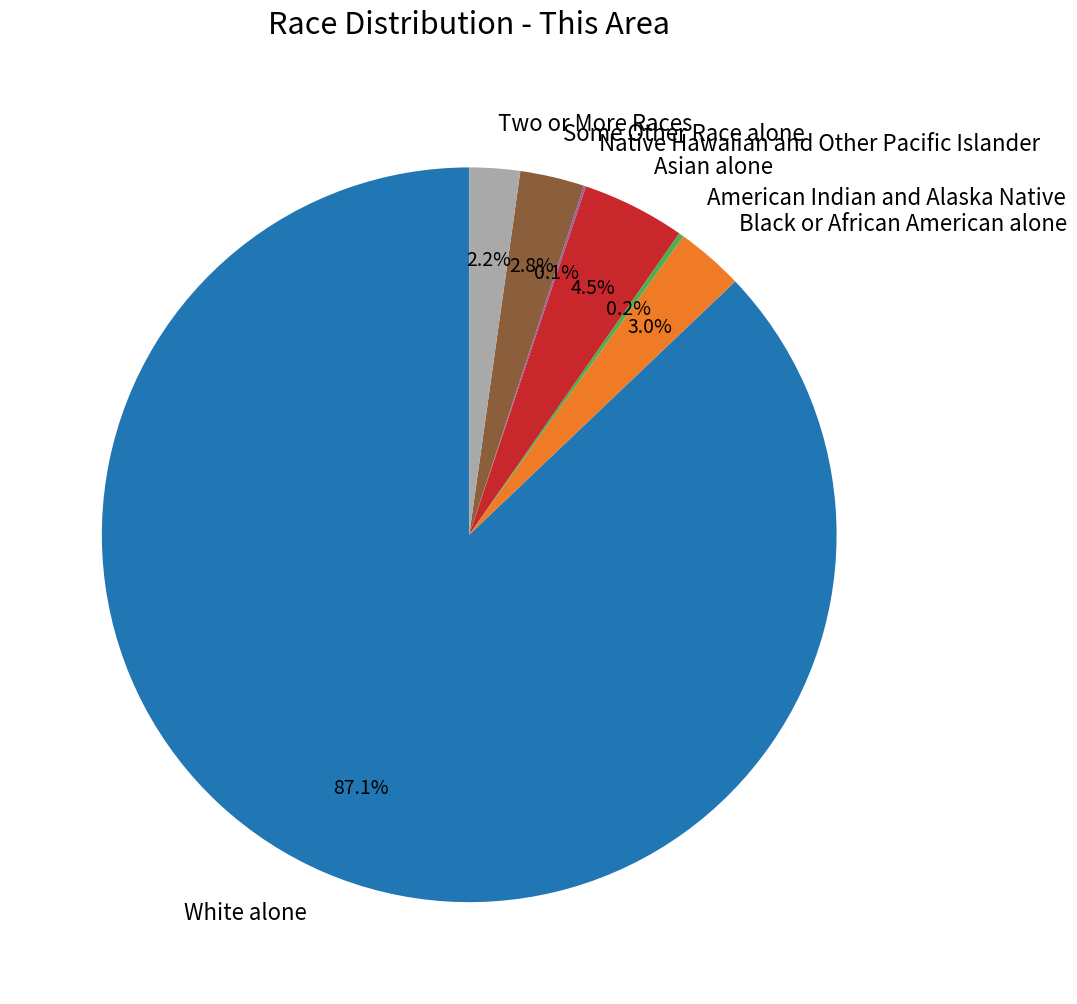

Which category has the biggest portion of the pie?

White alone